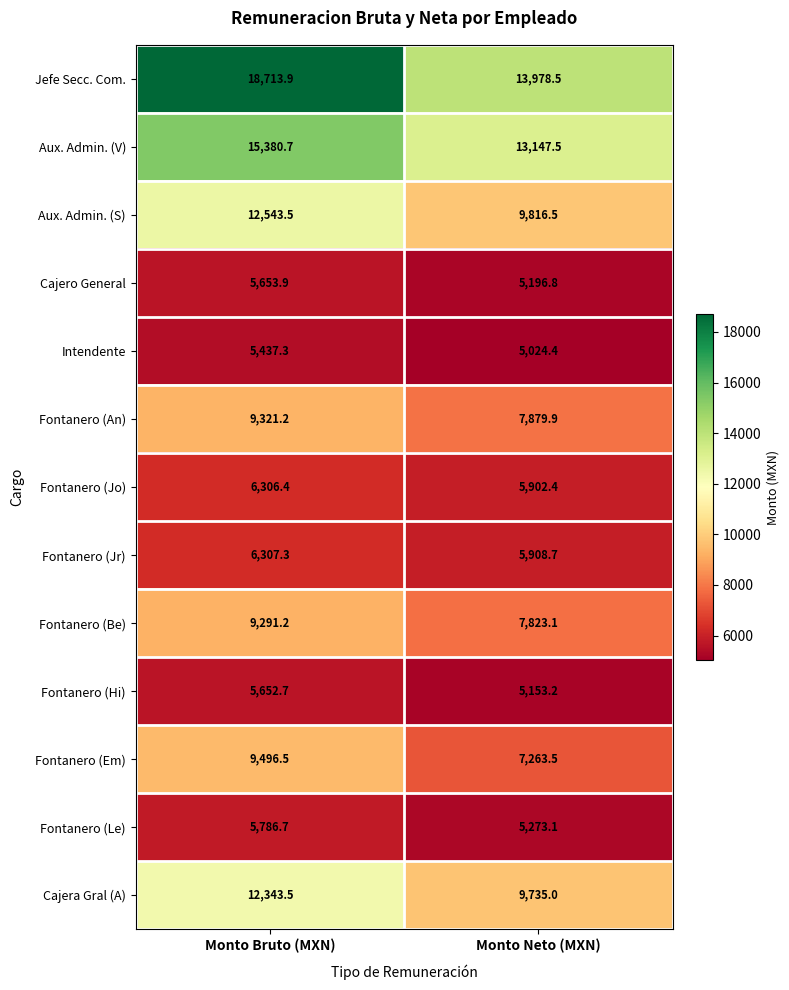

What is the sum of all Aux. Admin. (S) values?

22360.0